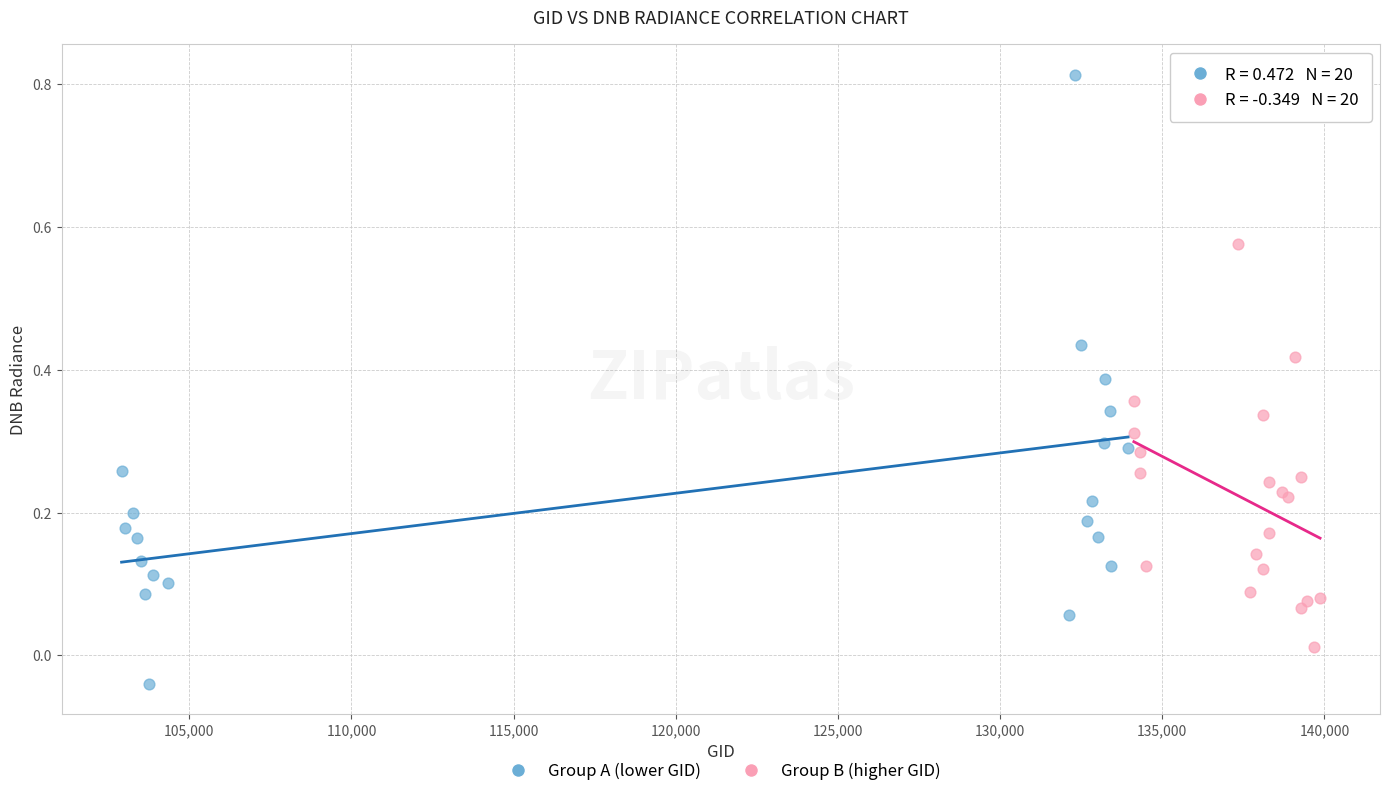

Which series reaches the minimum Y coordinate?

Group A (lower GID)